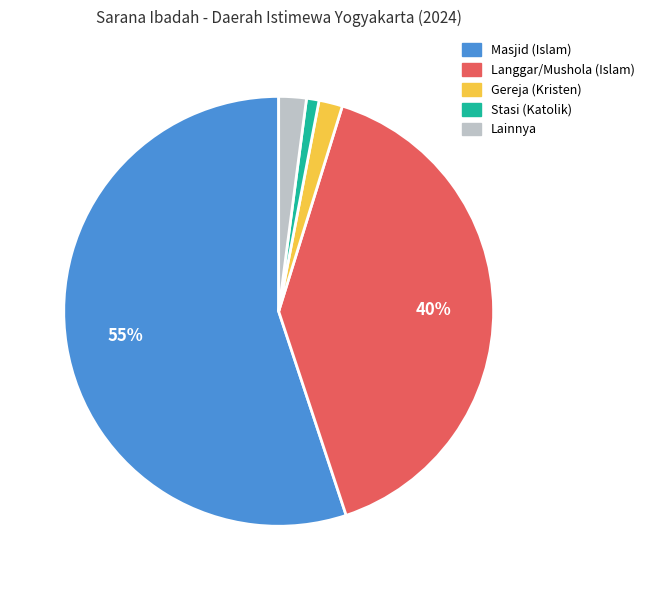

Combined, do Langgar/Mushola (Islam) and Stasi (Katolik) account for over 50%?

No